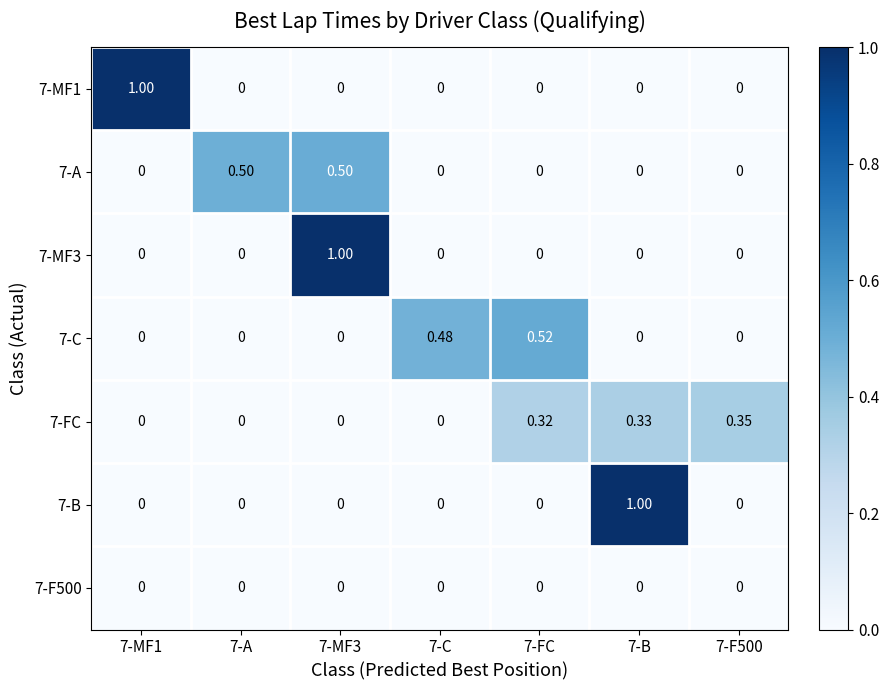

How many series are shown in this chart?

7